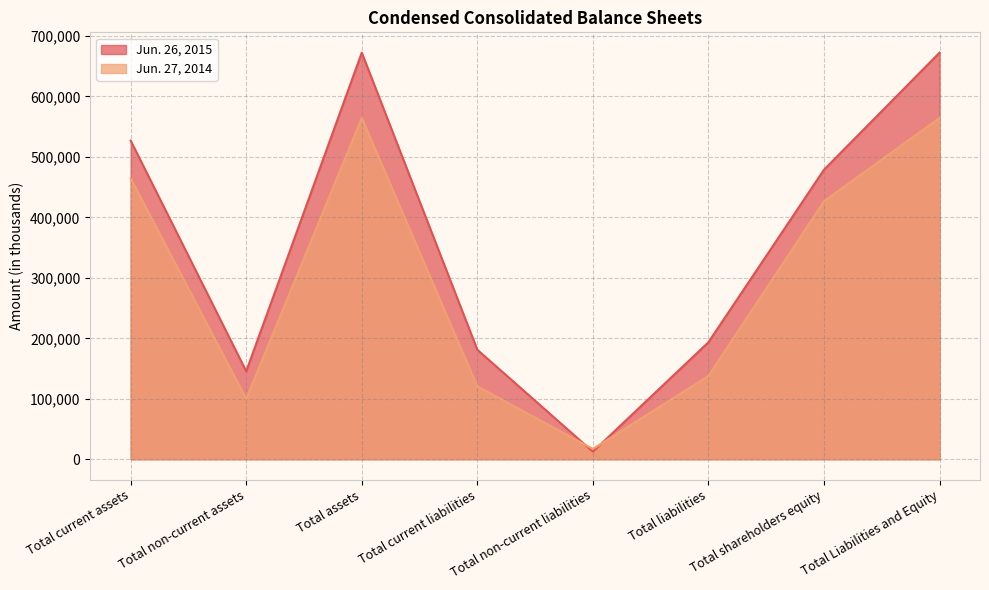

At which label is Jun. 26, 2015 closest to 342507?

Total shareholders equity